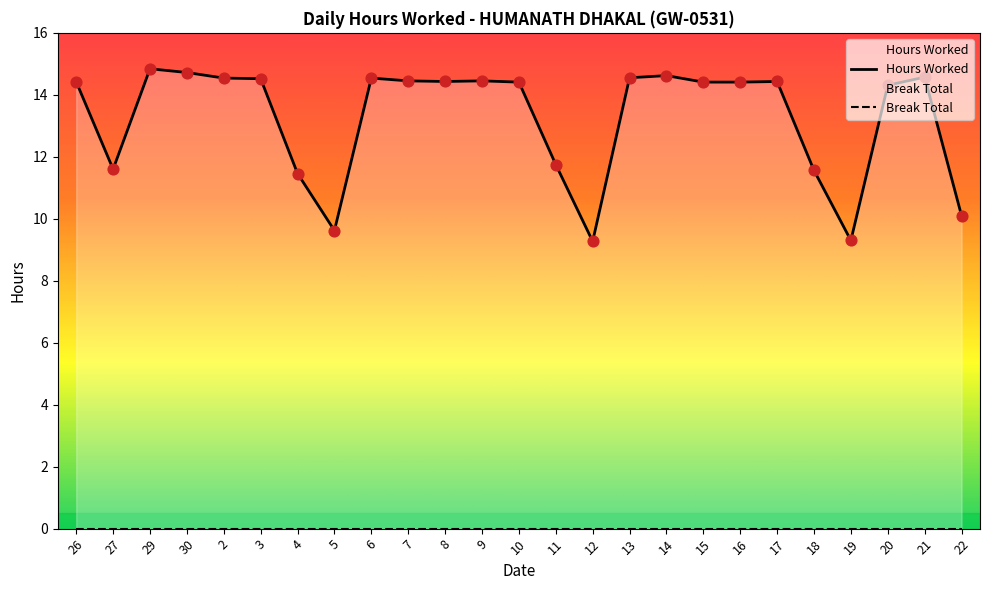

What is the change in value from 6 to 14?

+0.1